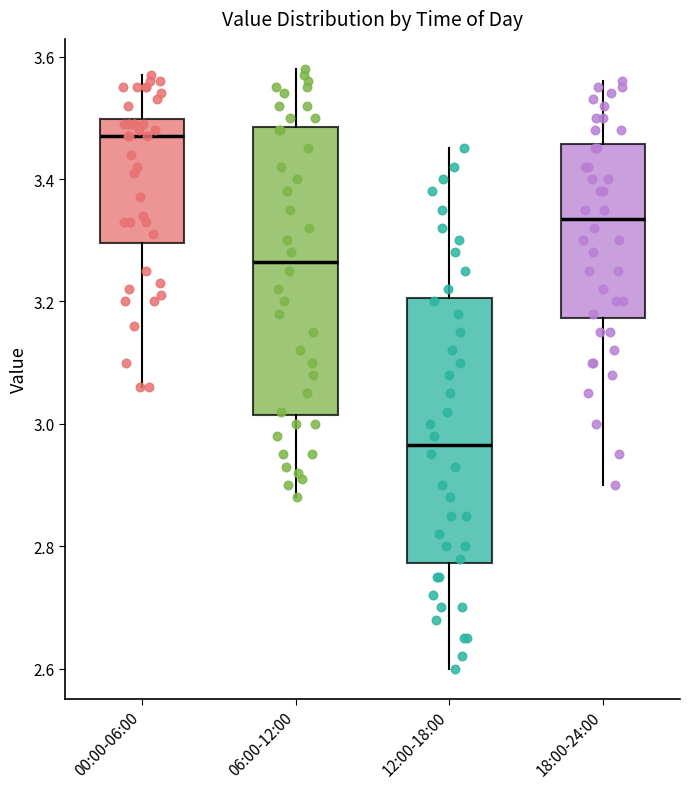

Reading left to right, read every box against the y-axis: the position of its median line, the range the box covers, and the ends of its whiskers. The values are not printed on the chart, so give them approximately, as read against the axis.

00:00-06:00: median 3.48, box 3.30 to 3.50, whiskers 3.06 to 3.58
06:00-12:00: median 3.26, box 3.02 to 3.48, whiskers 2.88 to 3.58
12:00-18:00: median 2.96, box 2.78 to 3.20, whiskers 2.60 to 3.46
18:00-24:00: median 3.34, box 3.18 to 3.46, whiskers 2.90 to 3.56